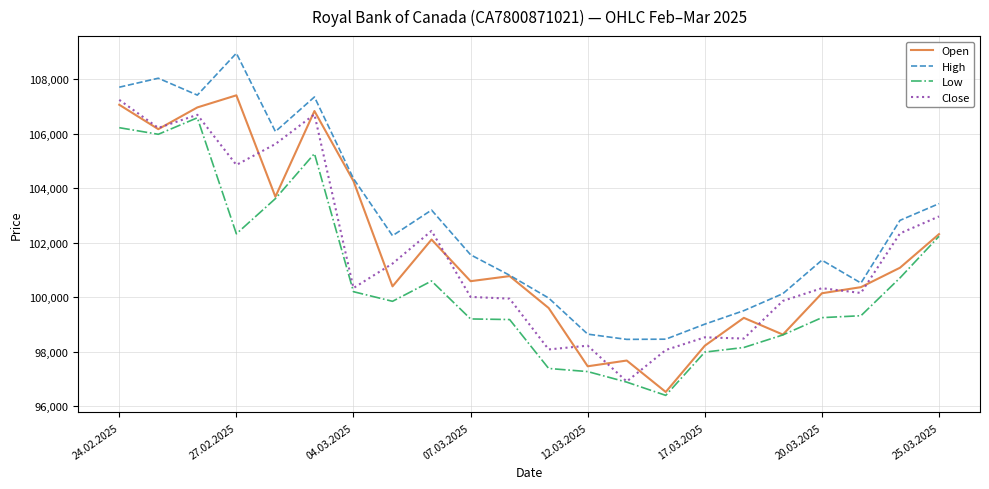

How many lines are shown in the chart?

4